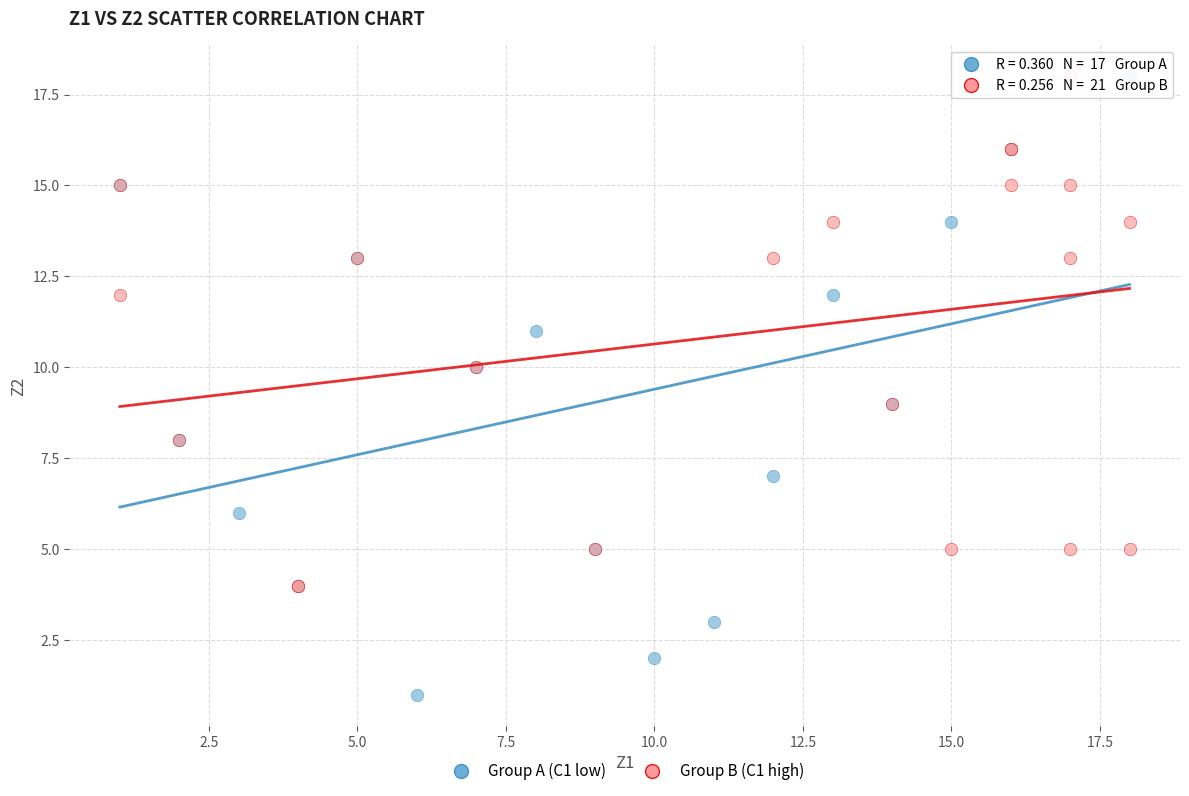

Which series contains the lowest Y value?

Group A (C1 low)